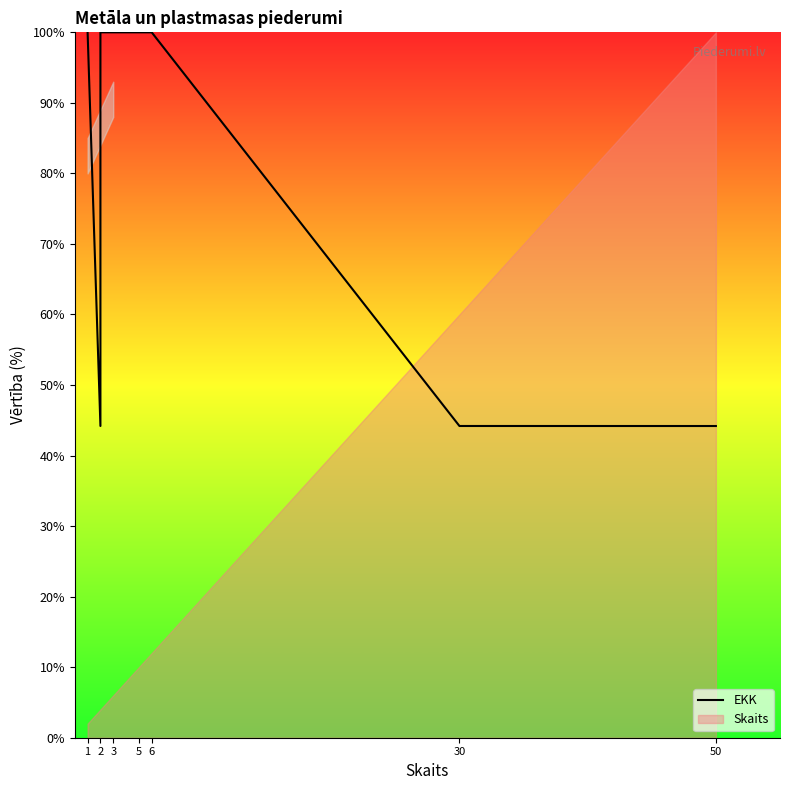

At which label is the value closest to 72?

2